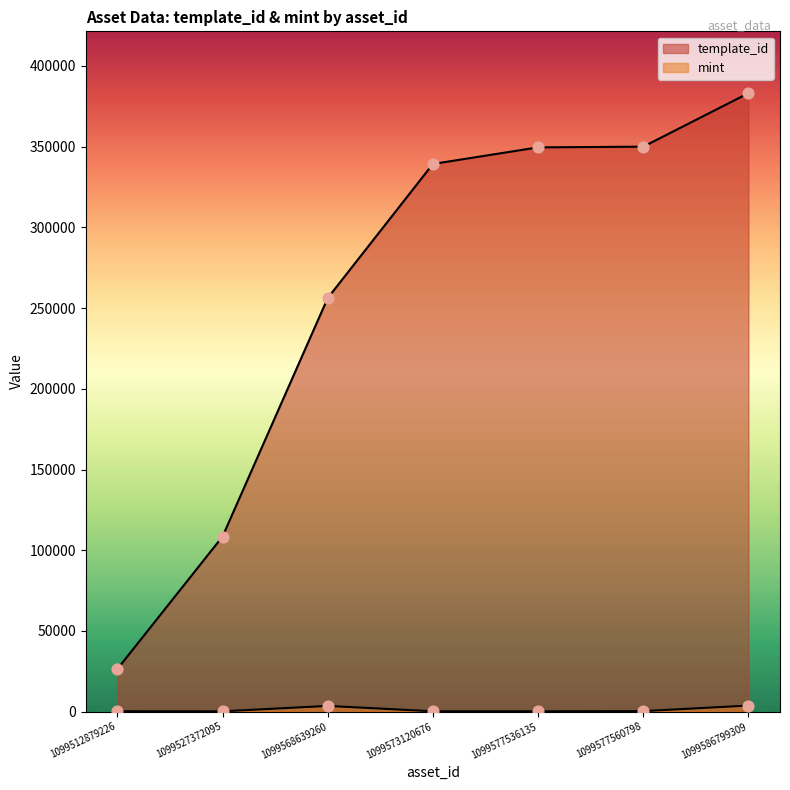

What are all the series names shown in the legend?

template_id, mint